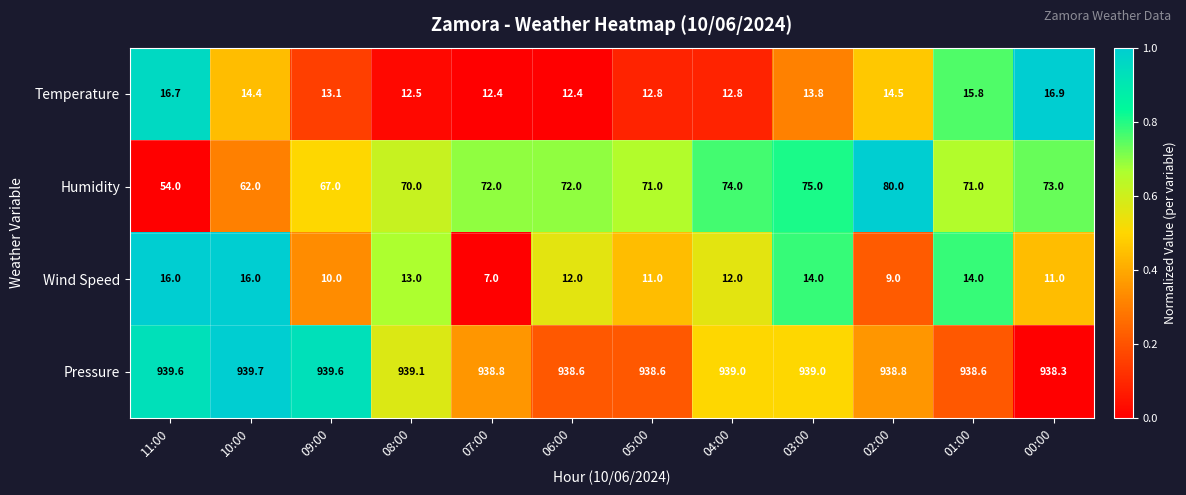

Which series has the widest spread of values?

Humidity